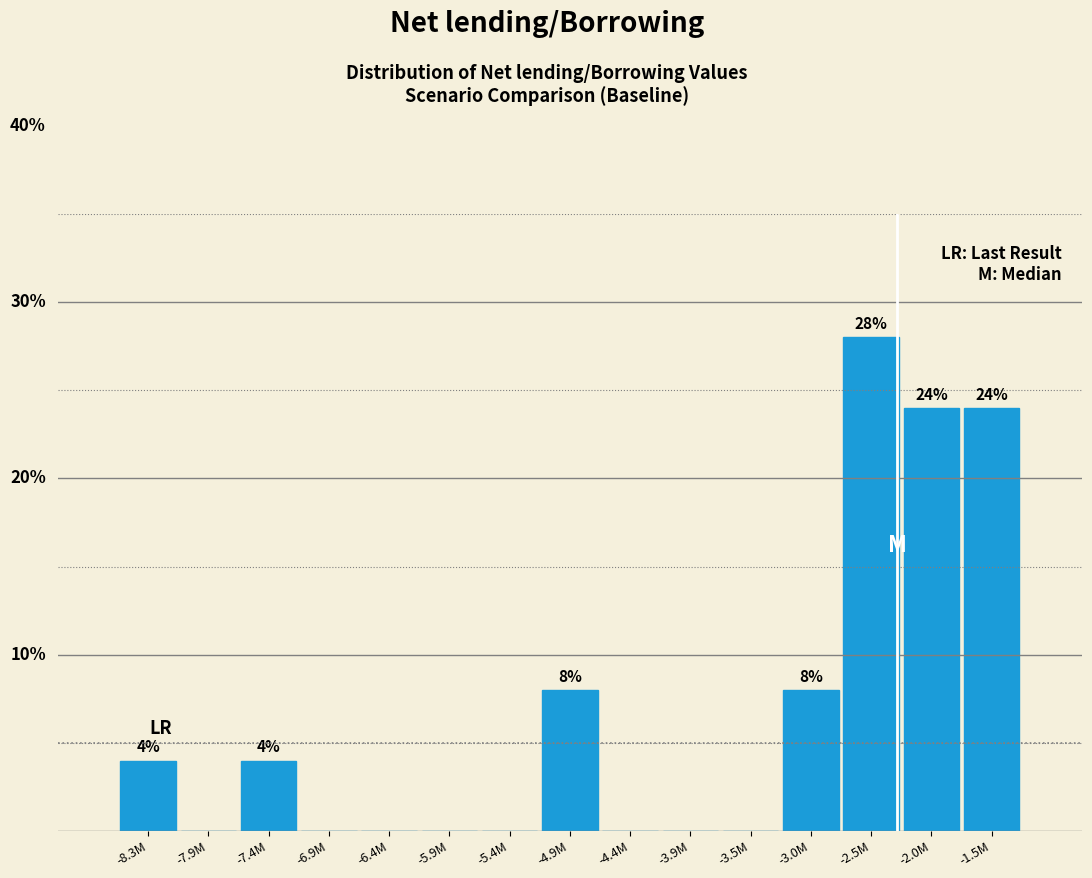

Which label corresponds to the largest value in the chart?

-2.5M